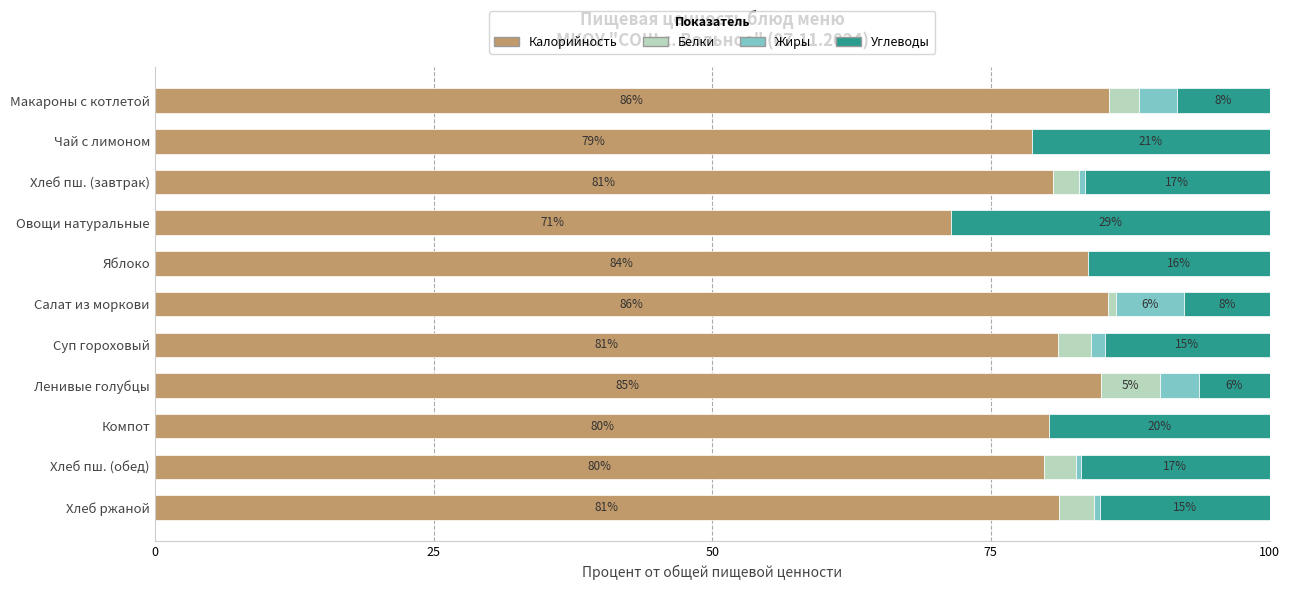

Which series has the largest range (max minus min)?

Углеводы